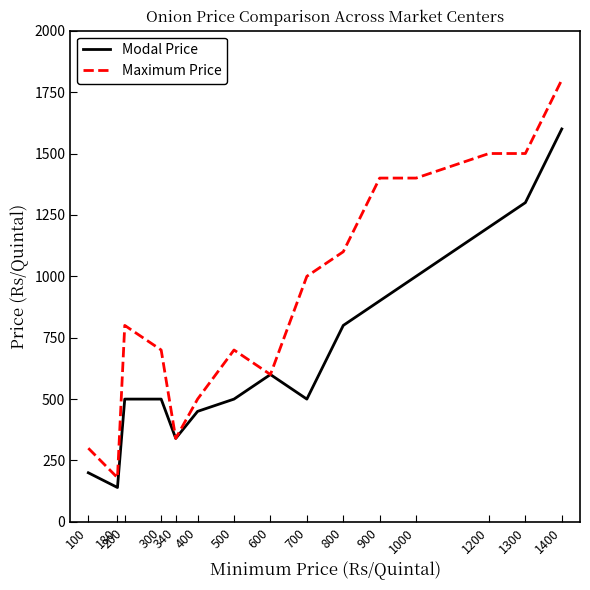

What is the greatest value displayed?

1800